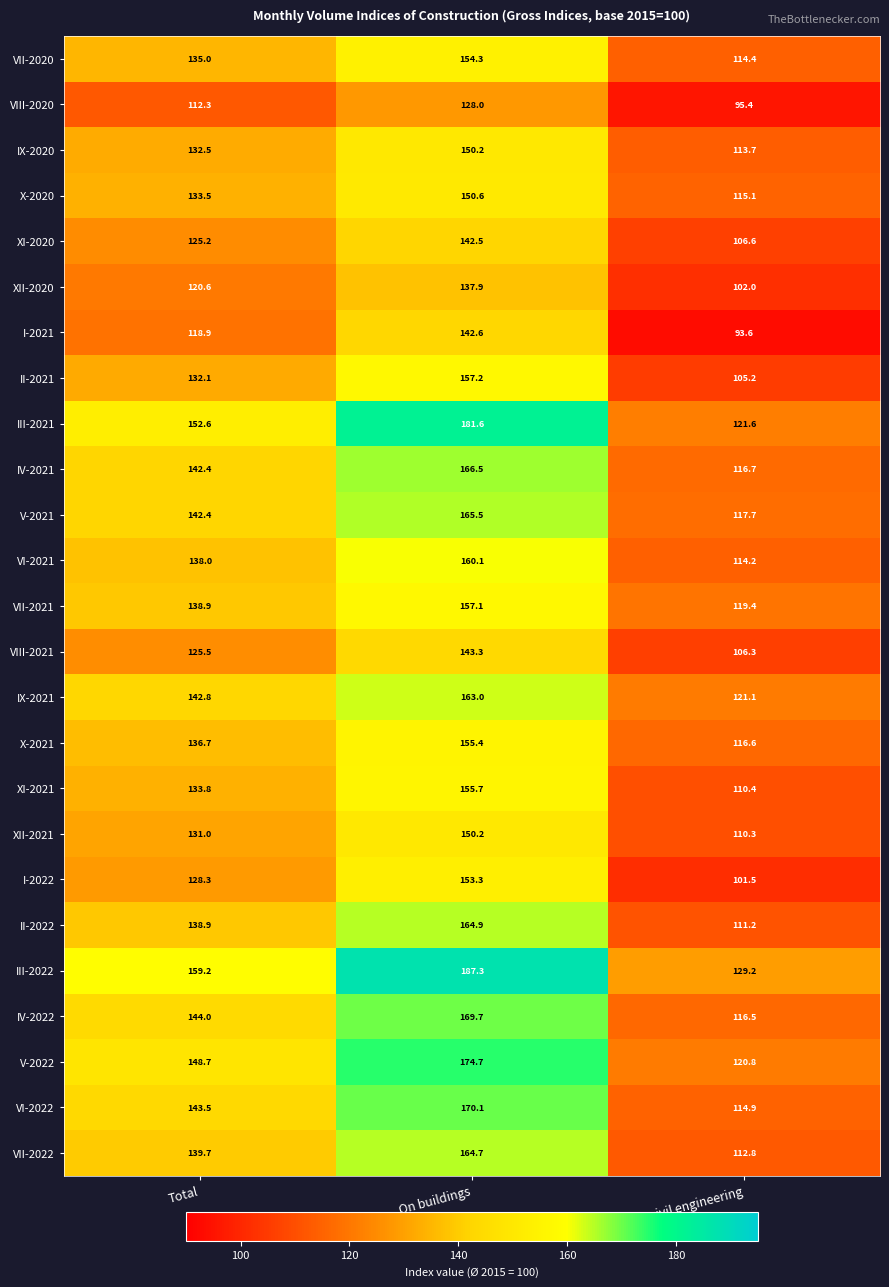

At which category does the chart reach its minimum across all series?

On civil engineering